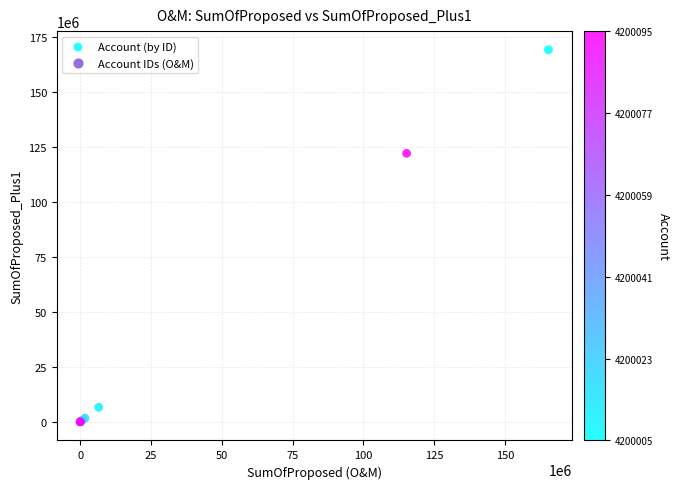

What Y value in the scatter plot is closest to 84557858?

122027832.9